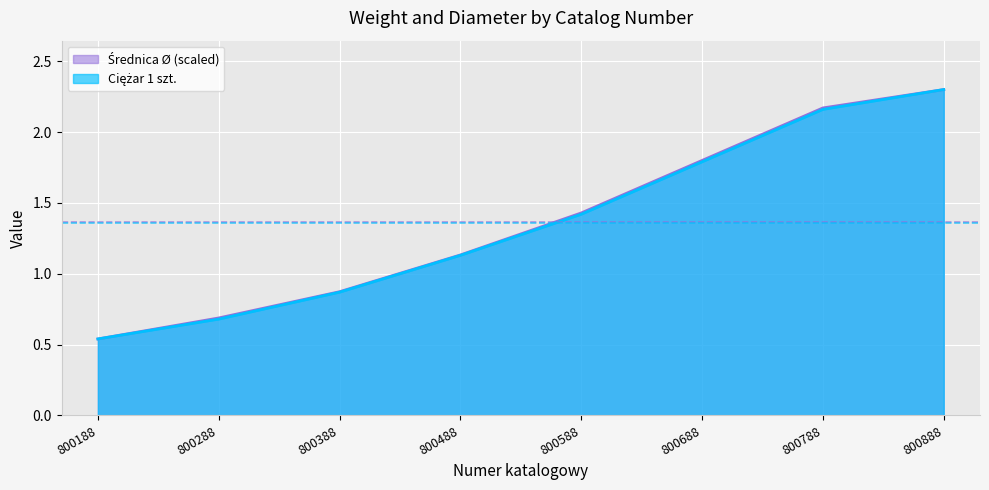

Reading right to left, what are all the values shown in this chart?

Ciężar 1 szt.: 800888=2.3	800788=2.2	800688=1.8	800588=1.4	800488=1.1	800388=0.9	800288=0.7	800188=0.5
Średnica Ø: 800888=2.3	800788=2.2	800688=1.8	800588=1.4	800488=1.1	800388=0.9	800288=0.7	800188=0.5